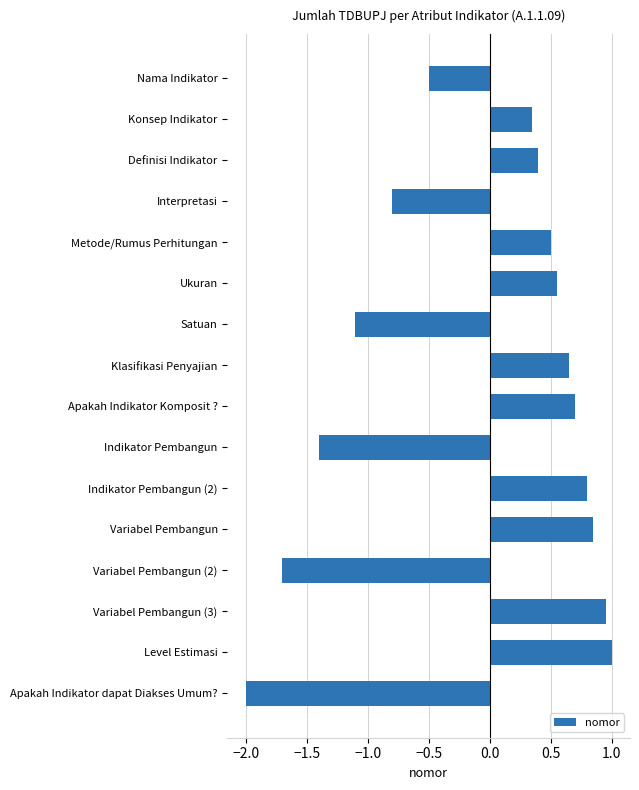

Does the chart contain stacked bars?

No